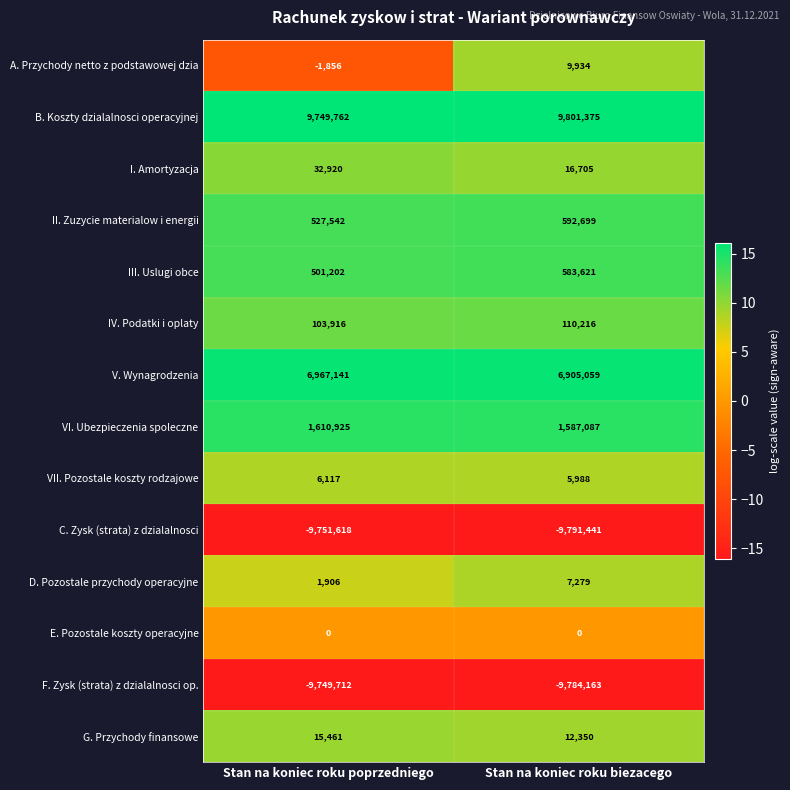

What is the smallest value displayed?

-9791441